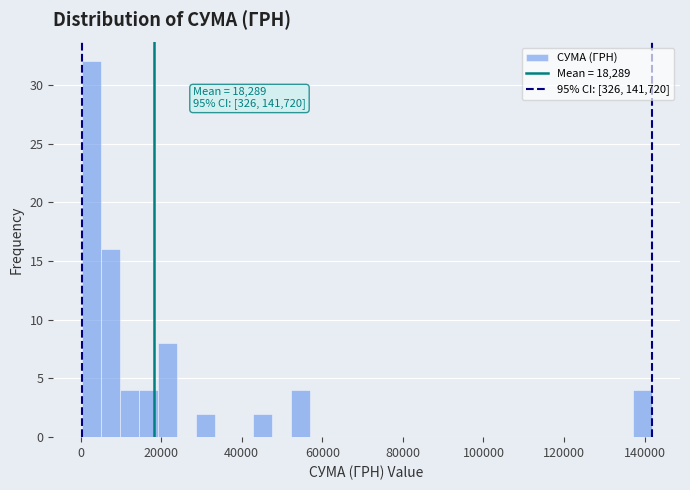

Around what value on the x-axis is the tallest bar? Give the approximate position of its centre, as read against the axis.

2000